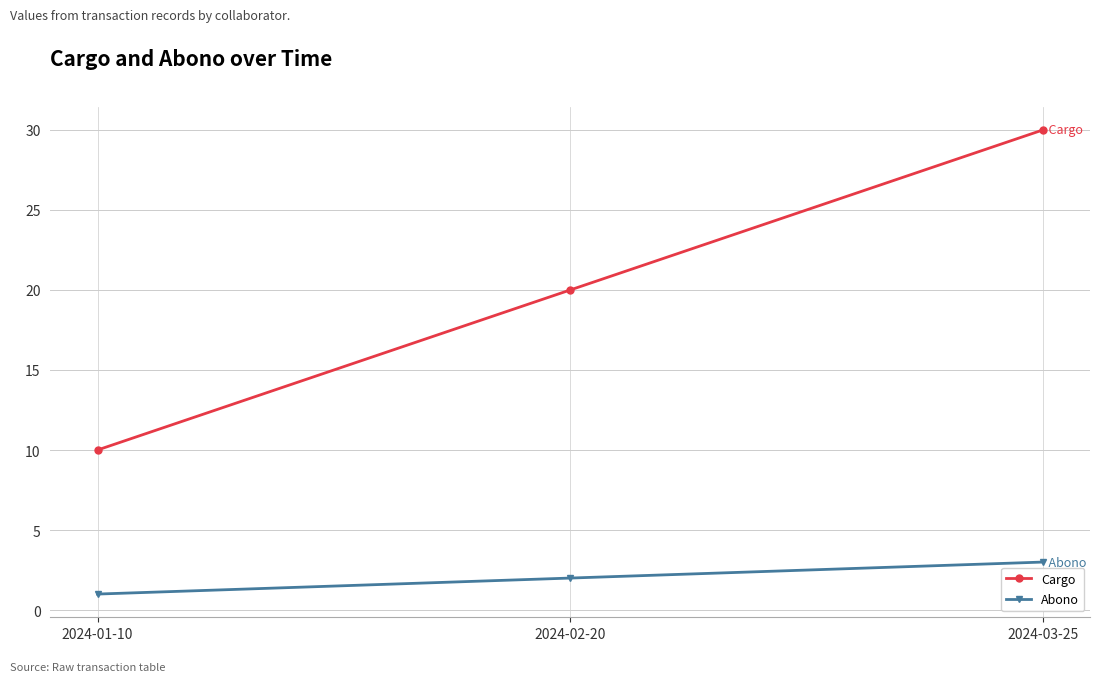

At which label does Abono reach its peak?

2024-03-25